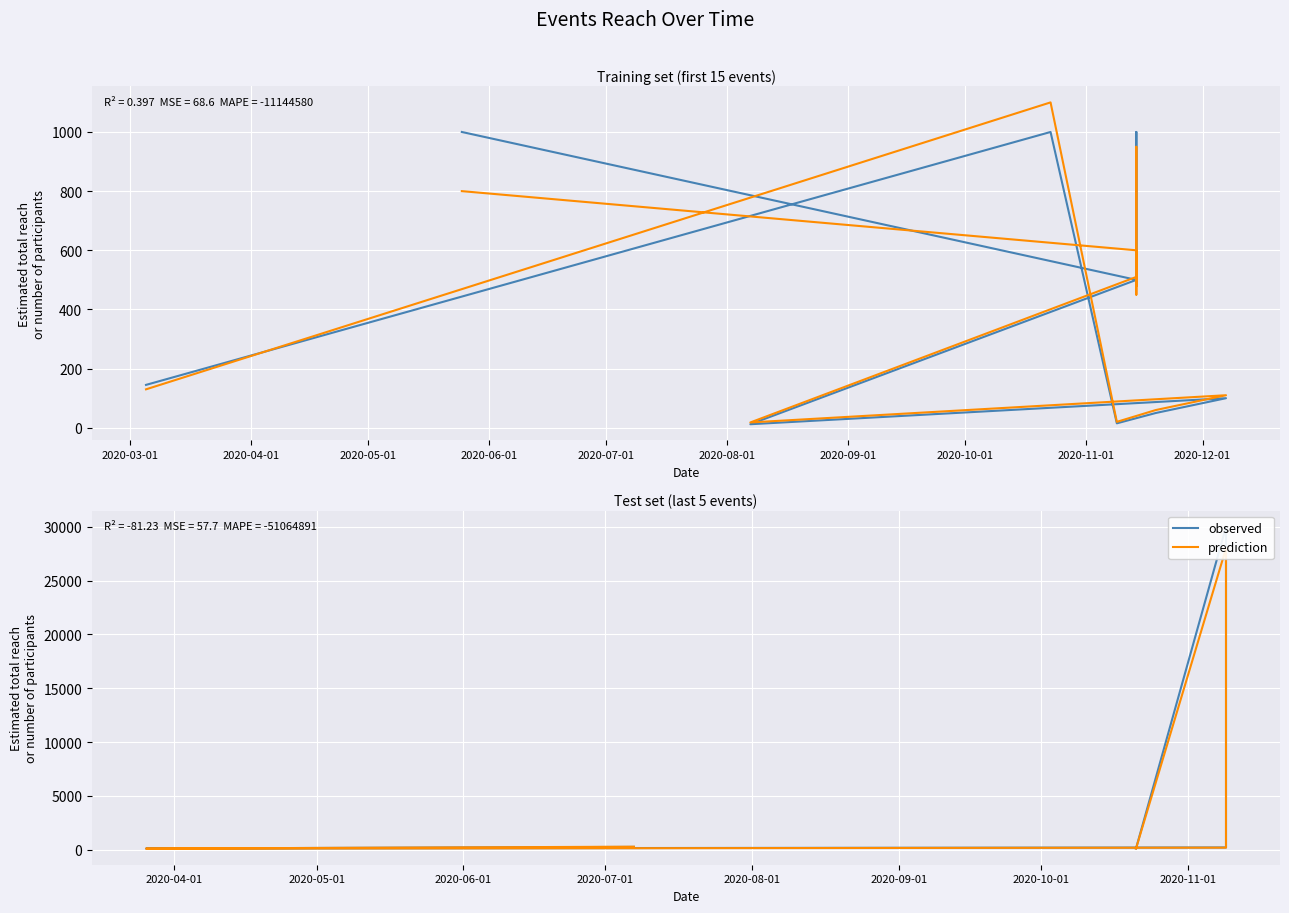

What value does the prediction series have at 2020-05-01, to the nearest 10?

180